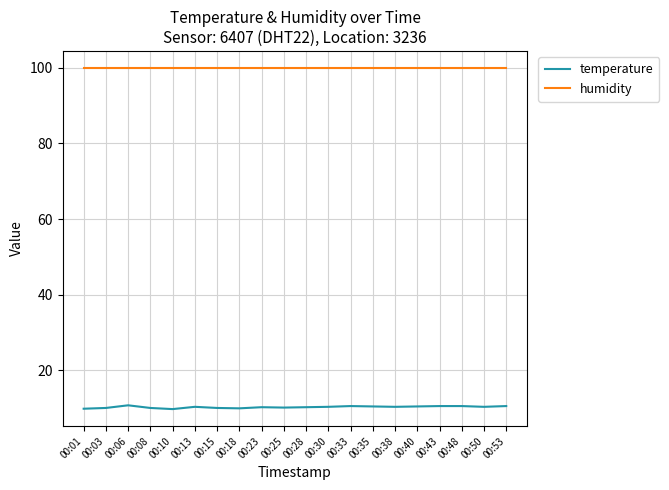

What is the maximum value for humidity?

99.9